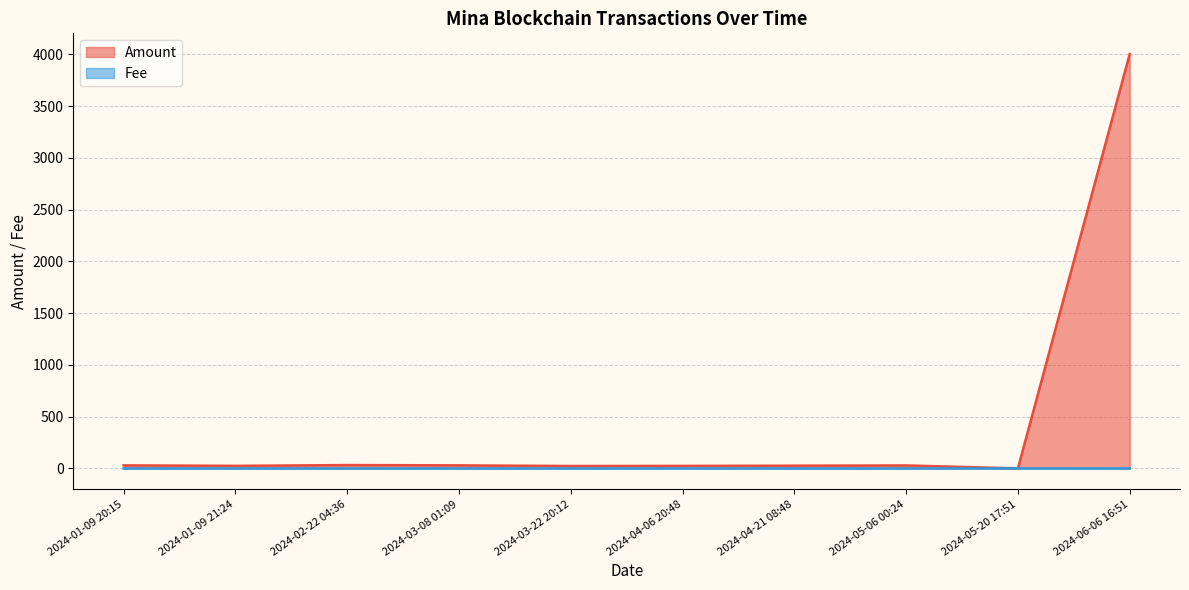

True or false: Amount and Fee intersect in this chart.

True